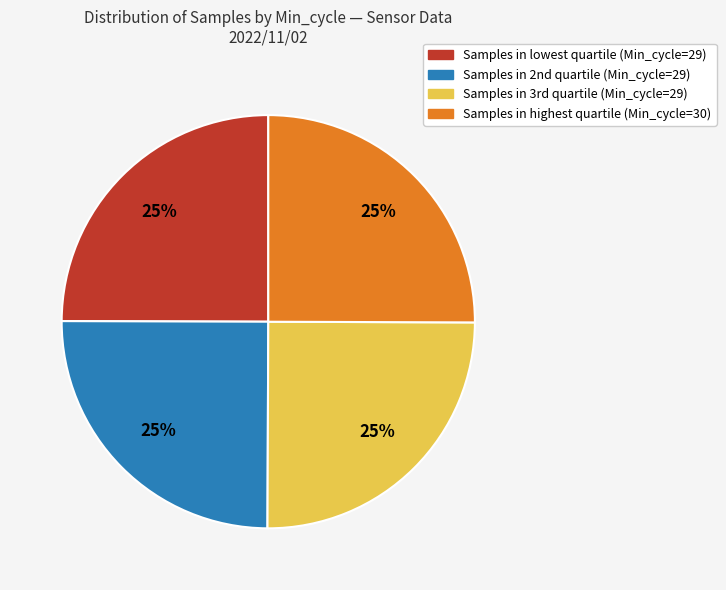

To the nearest percent, what is the average slice percentage?

25%